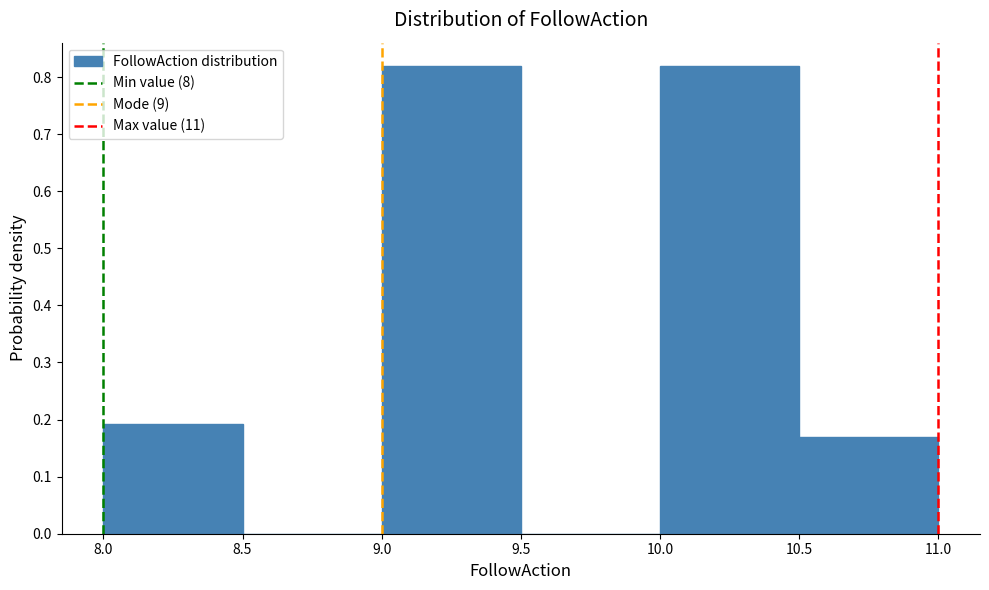

Reading left to right, list every bar in this chart as the range it spans on the x-axis followed by its height. The values are not printed on the chart, so give them approximately, as read against the axis.

8.0 to 8.5: 0.19
8.5 to 9.0: 0
9.0 to 9.5: 0.82
9.5 to 10.0: 0
10.0 to 10.5: 0.82
10.5 to 11.0: 0.17